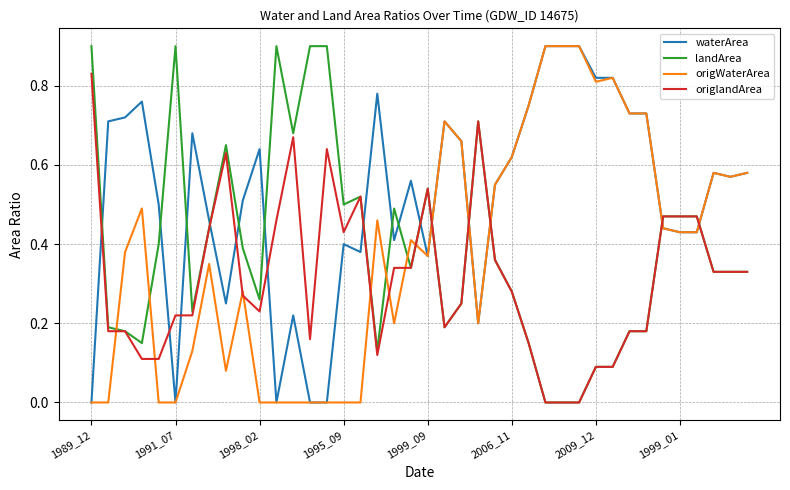

What is the maximum value for origWaterArea?

0.9